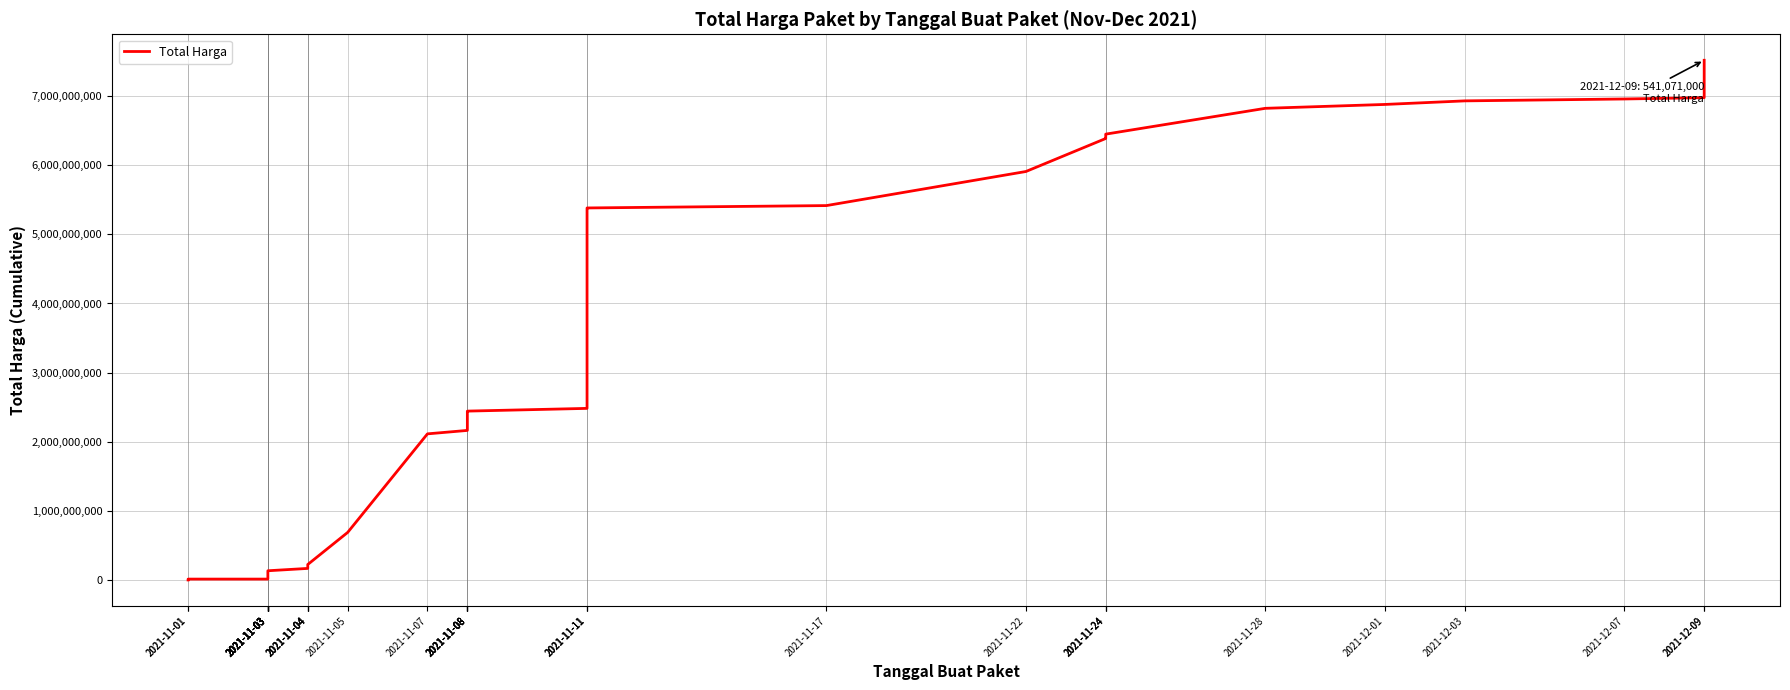

What is the label of the 3rd point from the right?

2021-12-07